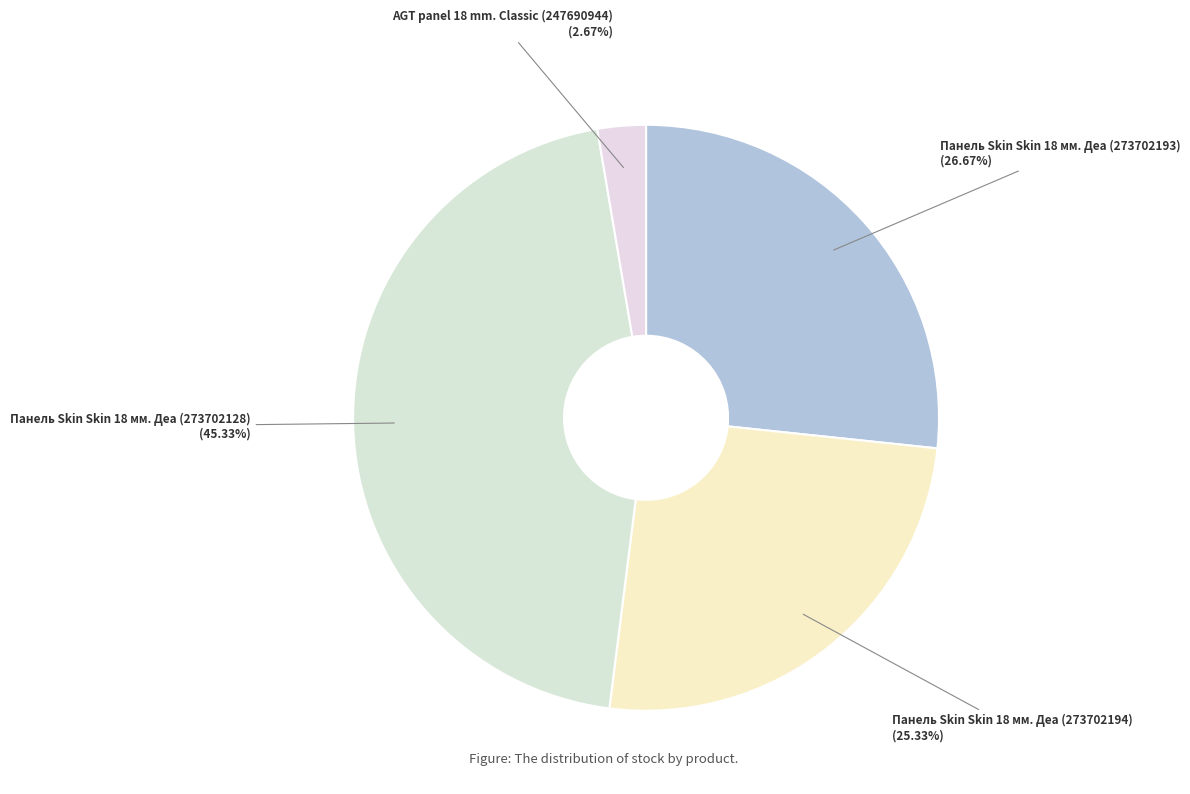

How many segments does this pie chart have?

4